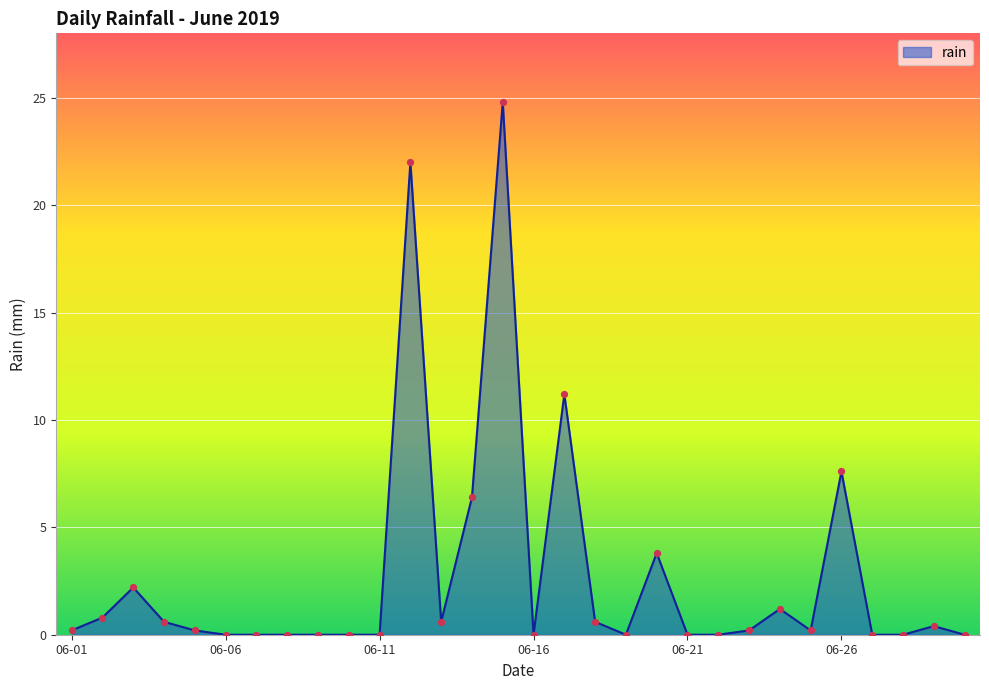

What is the maximum value shown in the chart?

24.8